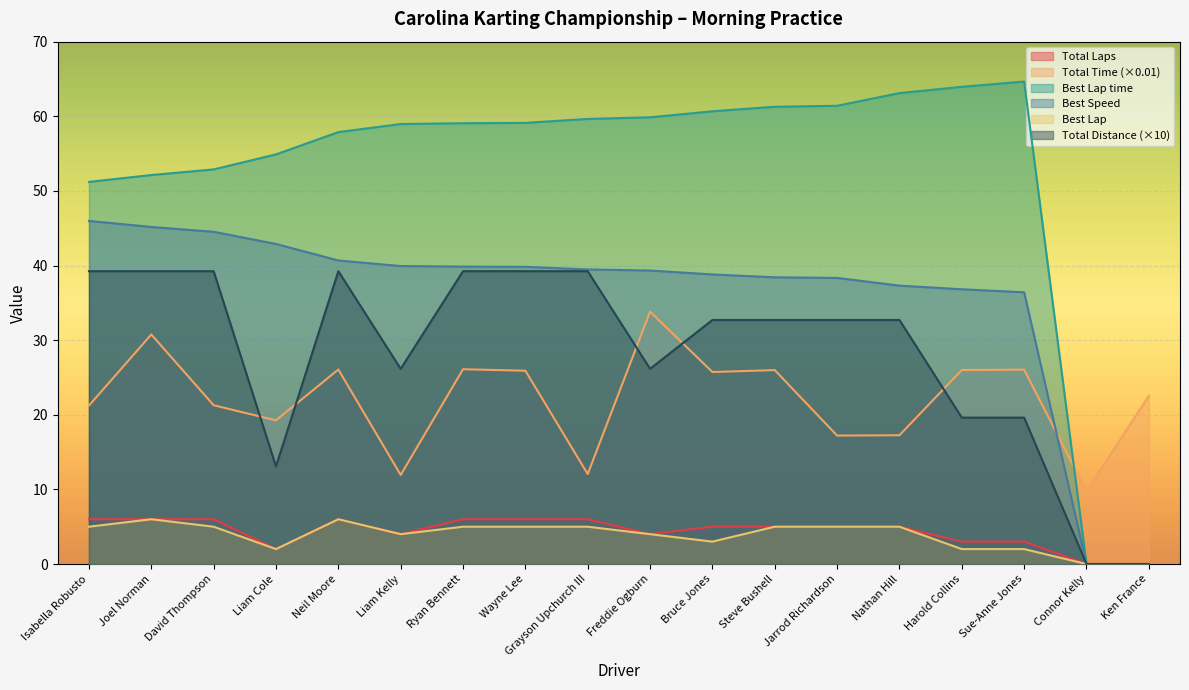

Which series has the widest spread of values?

Best Lap time